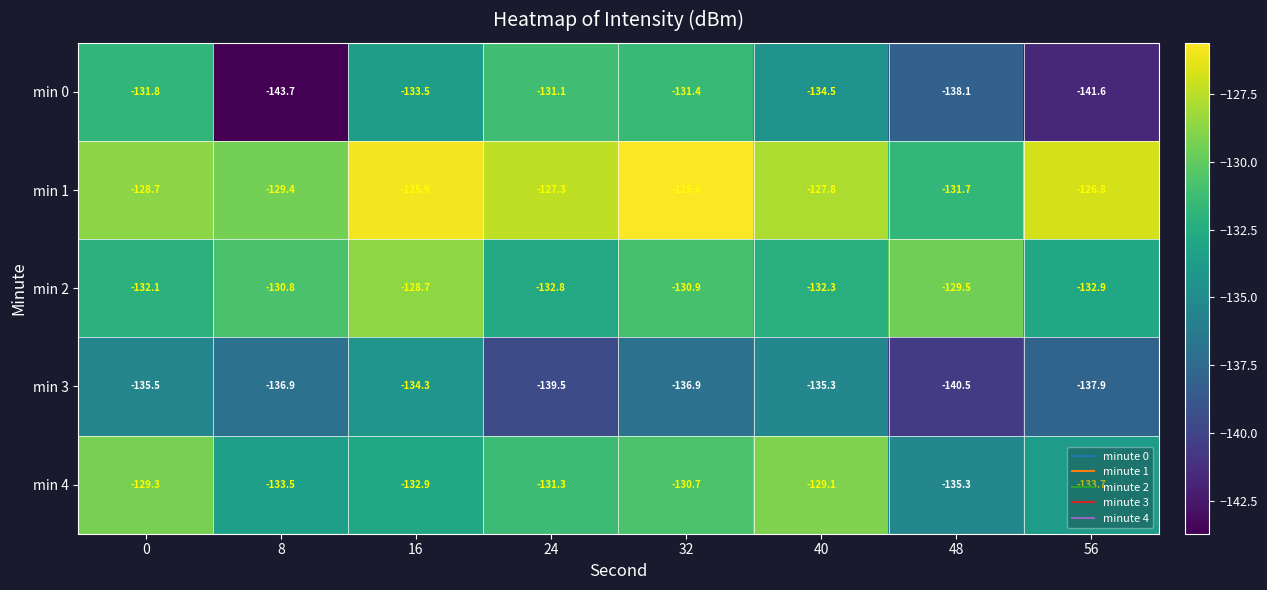

At 32, list the series in order from smallest to largest.

min 3, min 0, min 2, min 4, min 1